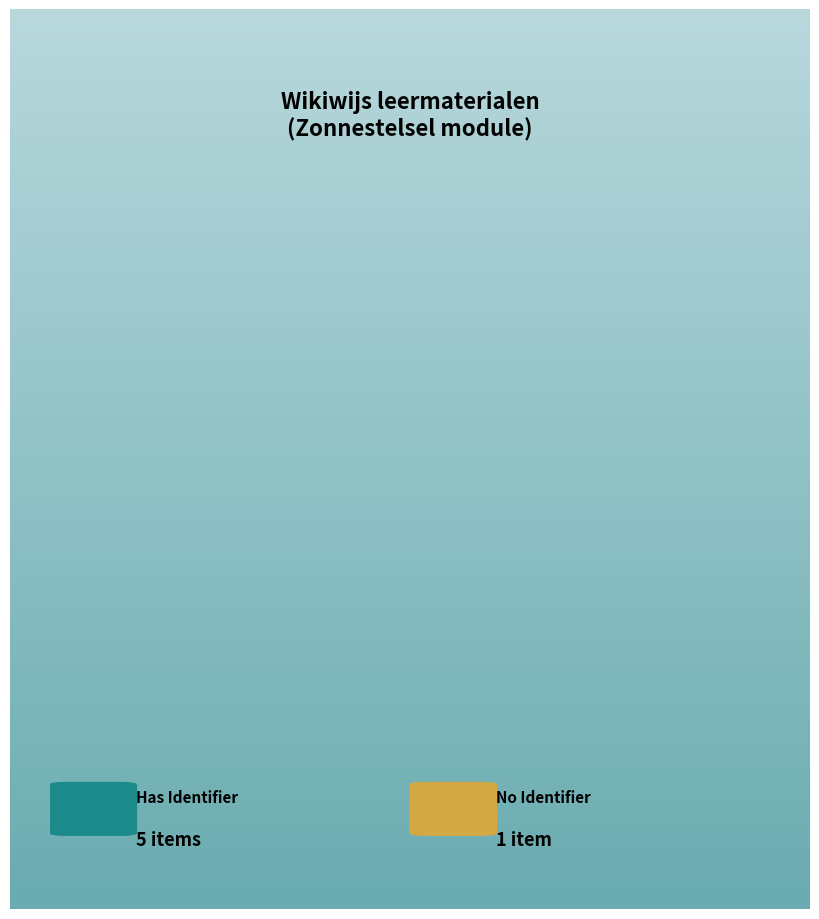

Is there a majority slice in this chart?

Yes